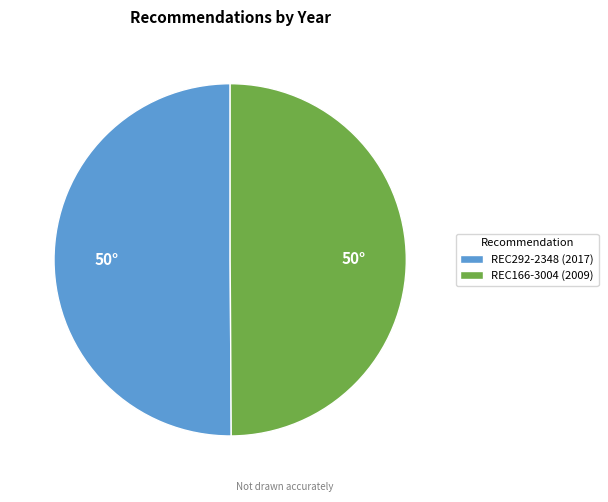

Approximately how many times larger is the value at REC166-3004 (2009) compared to REC292-2348 (2017)?

1.0